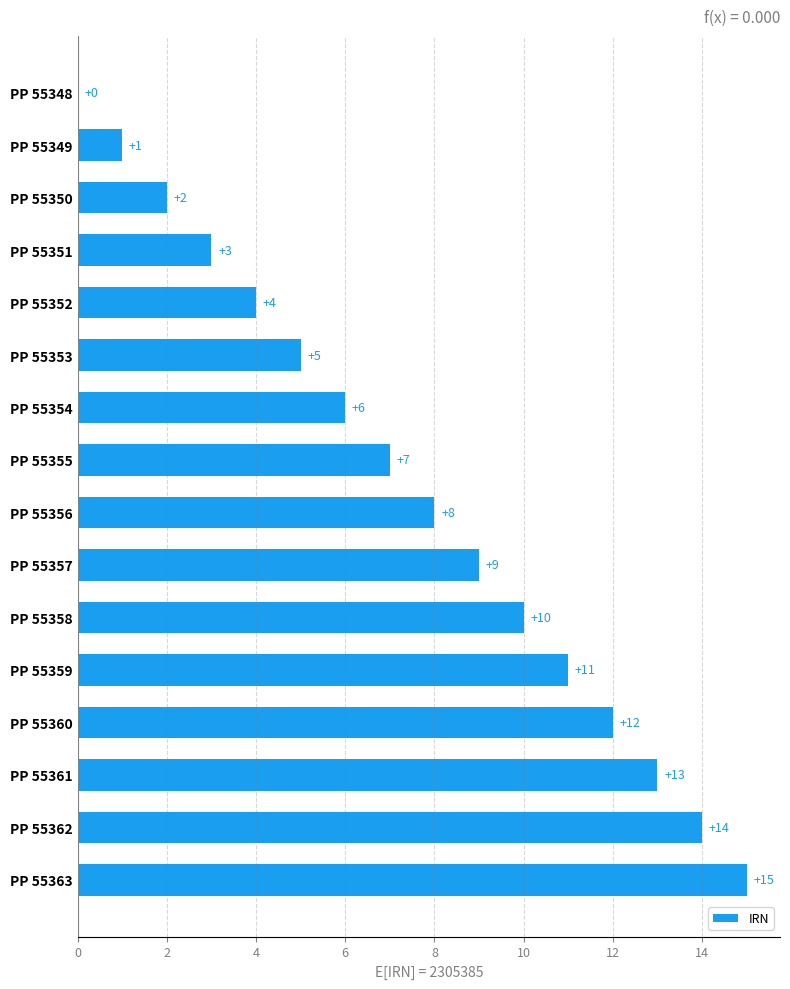

What is the change in value from PP 55354 to PP 55358?

+4